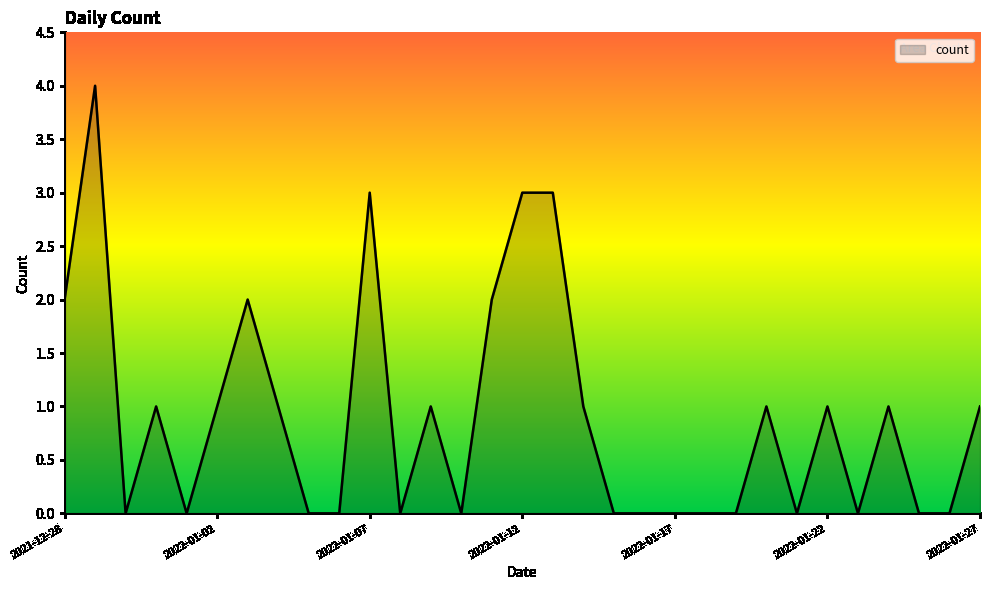

What is the maximum value shown in the chart?

4